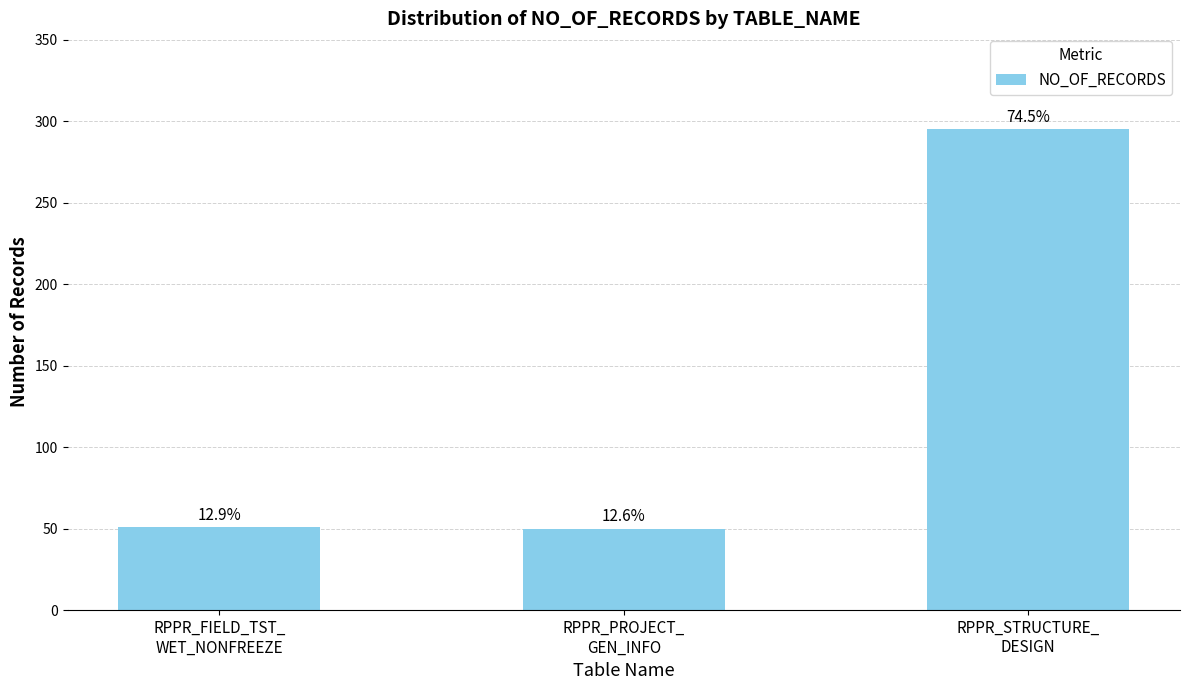

How many bars are there in total?

3